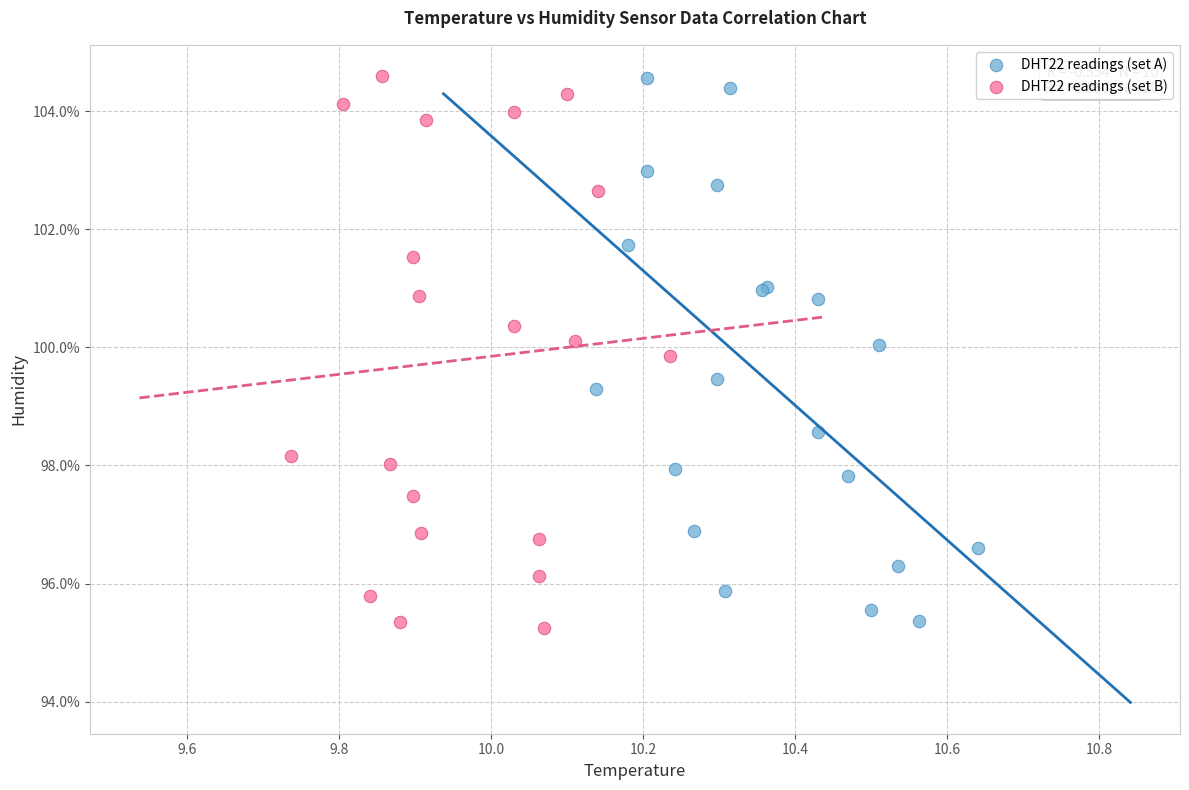

Which series contains the lowest Y value?

DHT22 readings (set B)